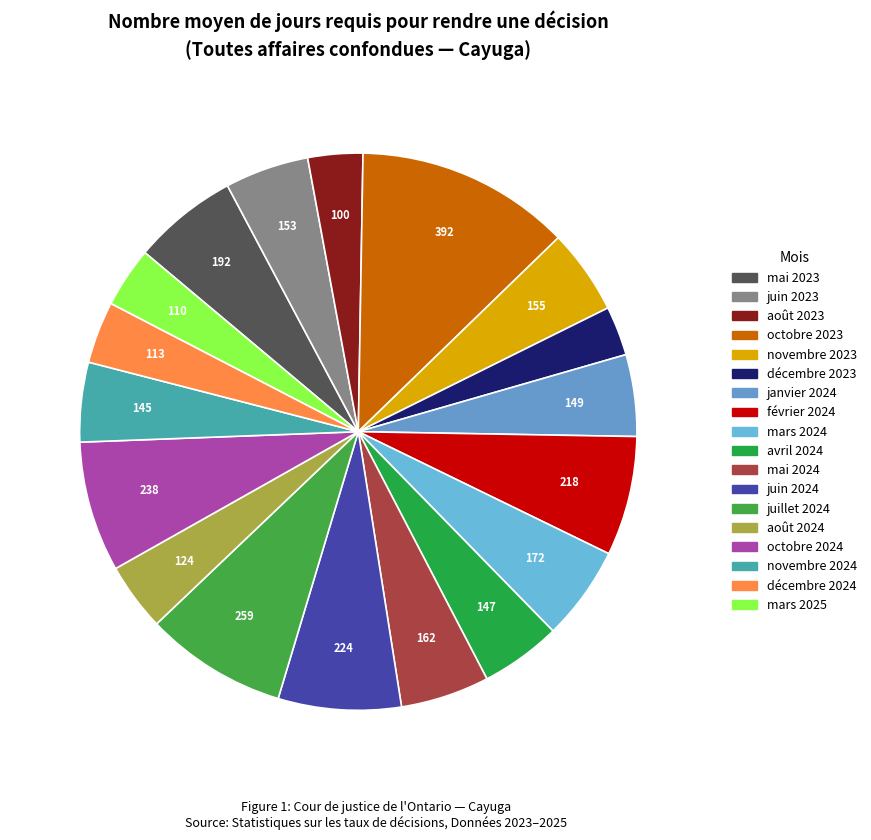

To the nearest percent, what percentage of the pie is octobre 2024?

8%